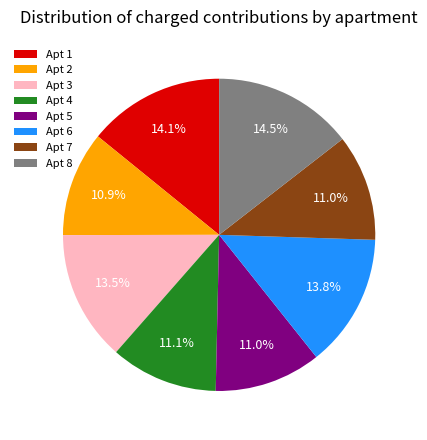

Do Apt 3 and Apt 7 together represent more than half of the pie?

No